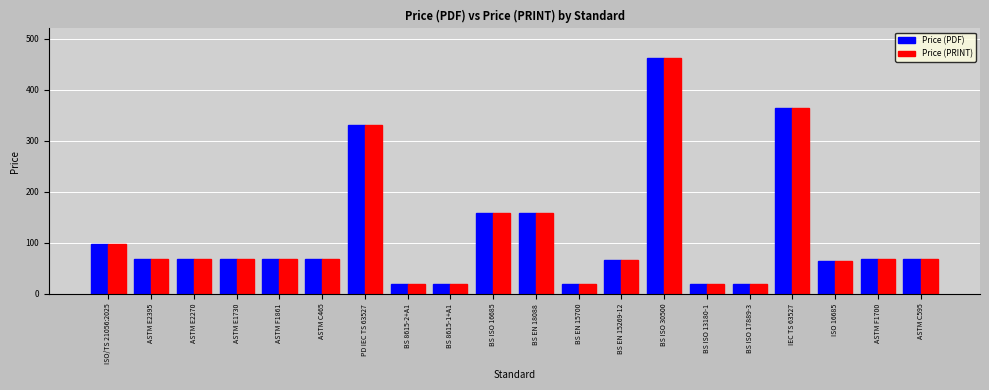

The value of Price (PRINT) at BS 8615-1+A1 is 20. True or false?

True